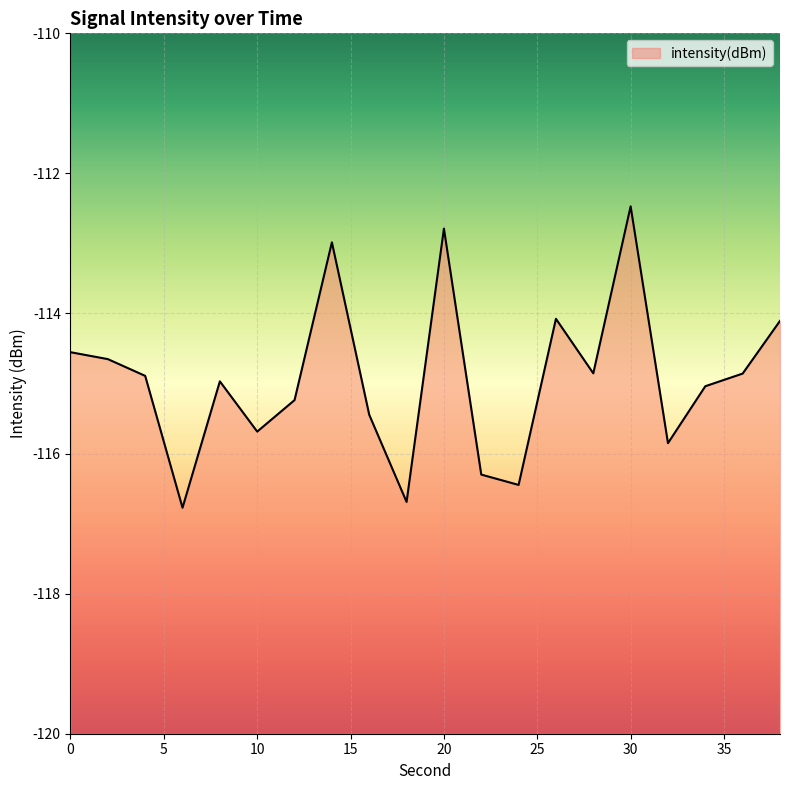

Does the chart display data point markers on the line(s)?

No